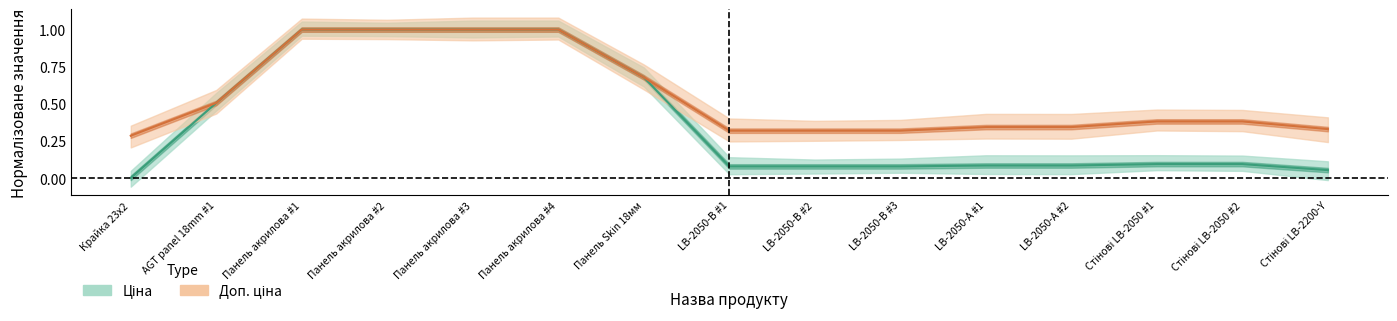

What is the sum of the Ціна values at Стінові LB-2050 #2 and Панель Skin 18мм?

0.8